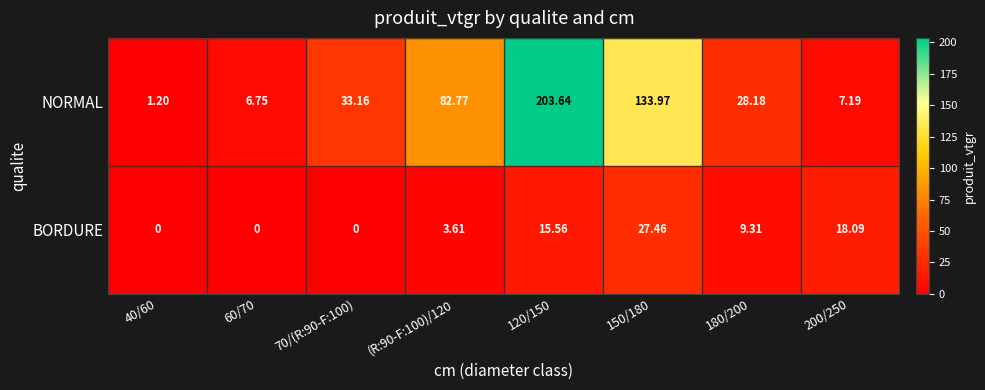

At which category does the chart reach its peak across all series?

120/150